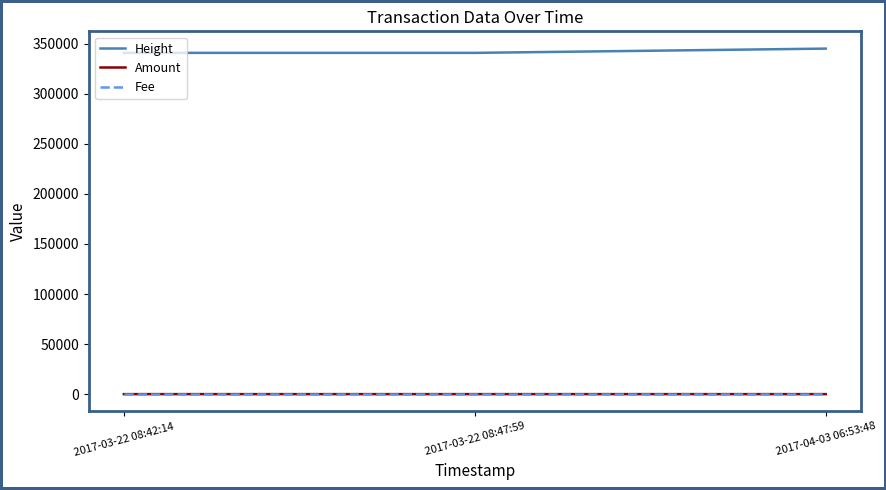

Which series has the largest total across all categories?

Height